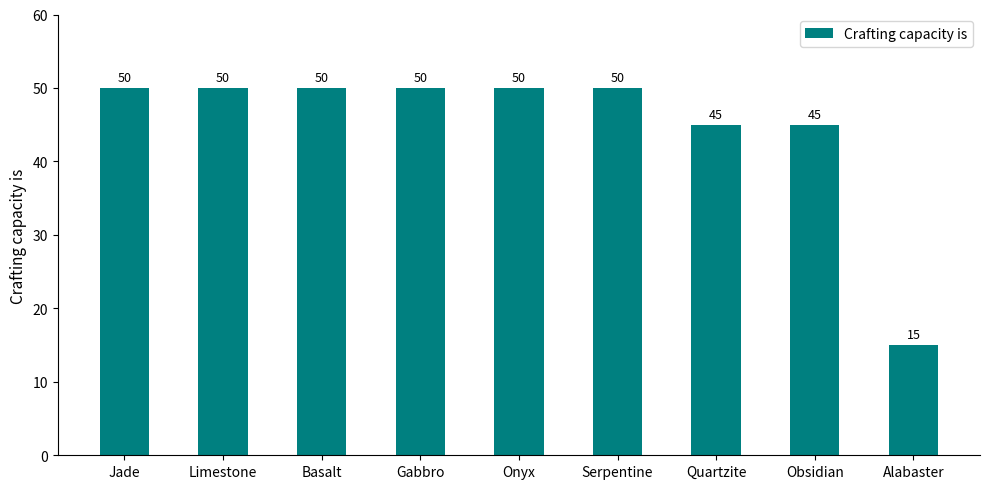

What is the smallest value displayed?

15